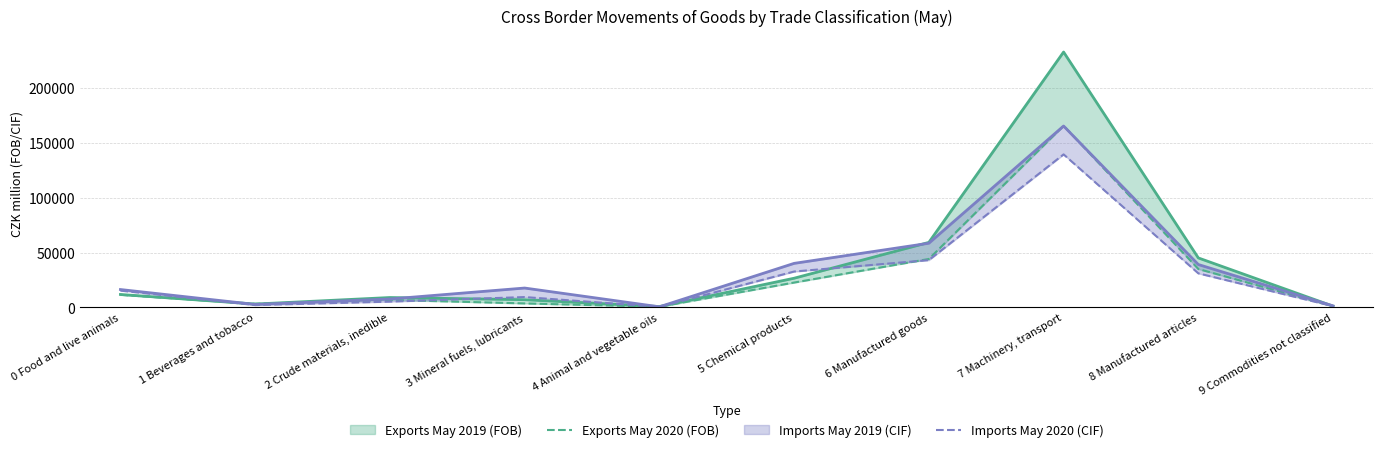

Which series ends up on top after the final intersection of Exports May 2020 (FOB) and Imports May 2020 (CIF)?

Imports May 2020 (CIF)